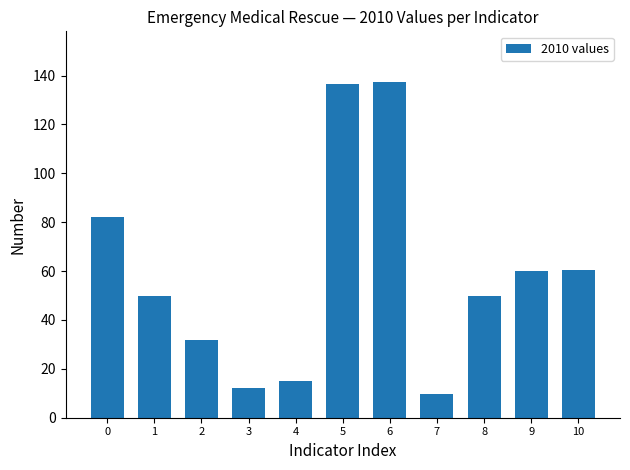

What is the change in value from 2 to 9?

+28.1